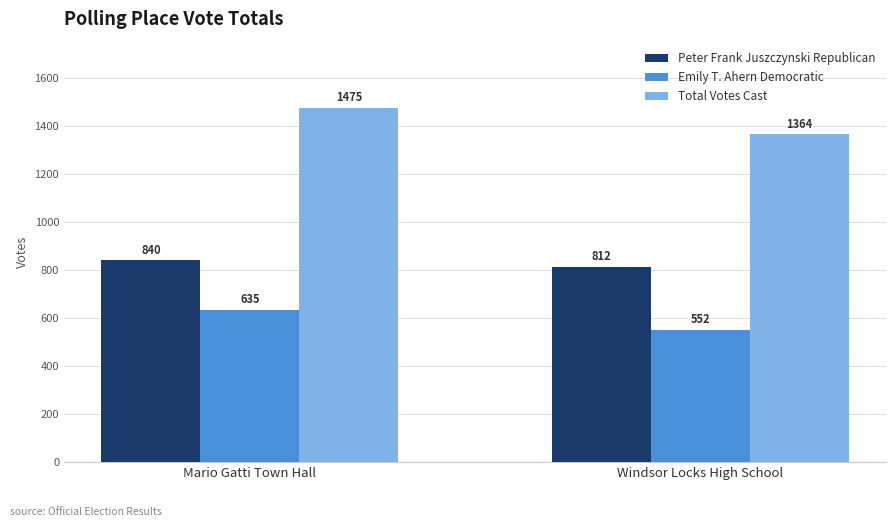

What is the difference between the maximum and minimum values in the Peter Frank Juszczynski Republican series?

28